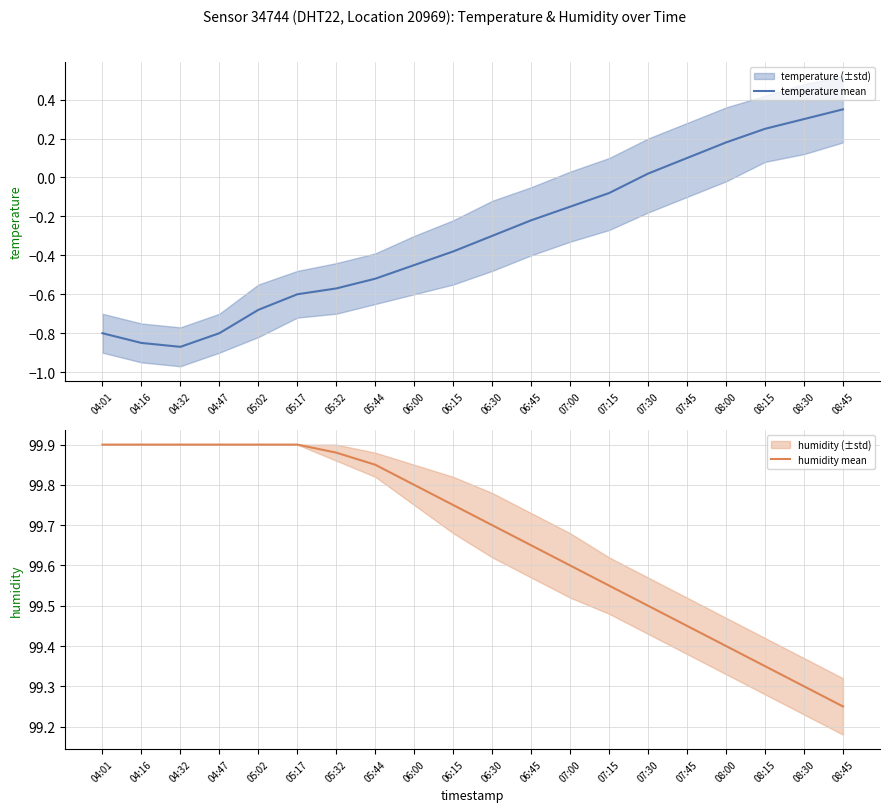

What is the minimum value shown in the chart?

-0.9